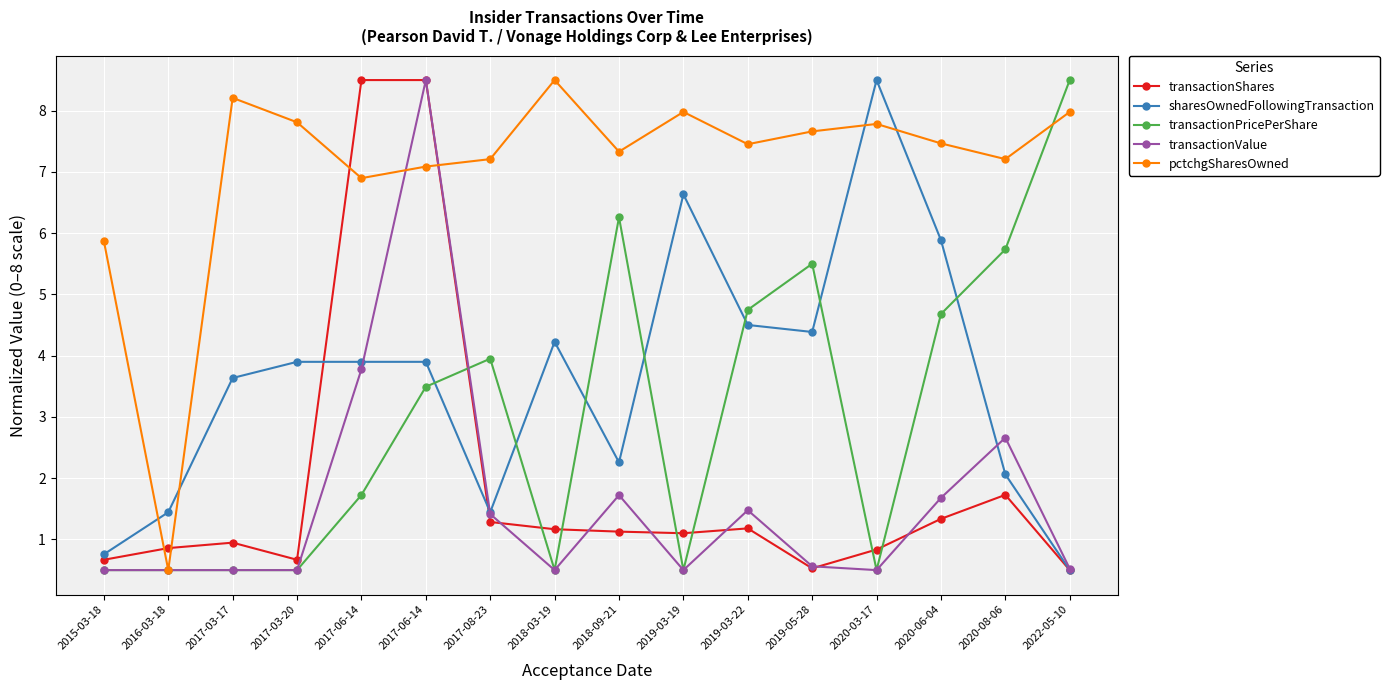

At which category does transactionPricePerShare reach its first local peak?

2017-08-23